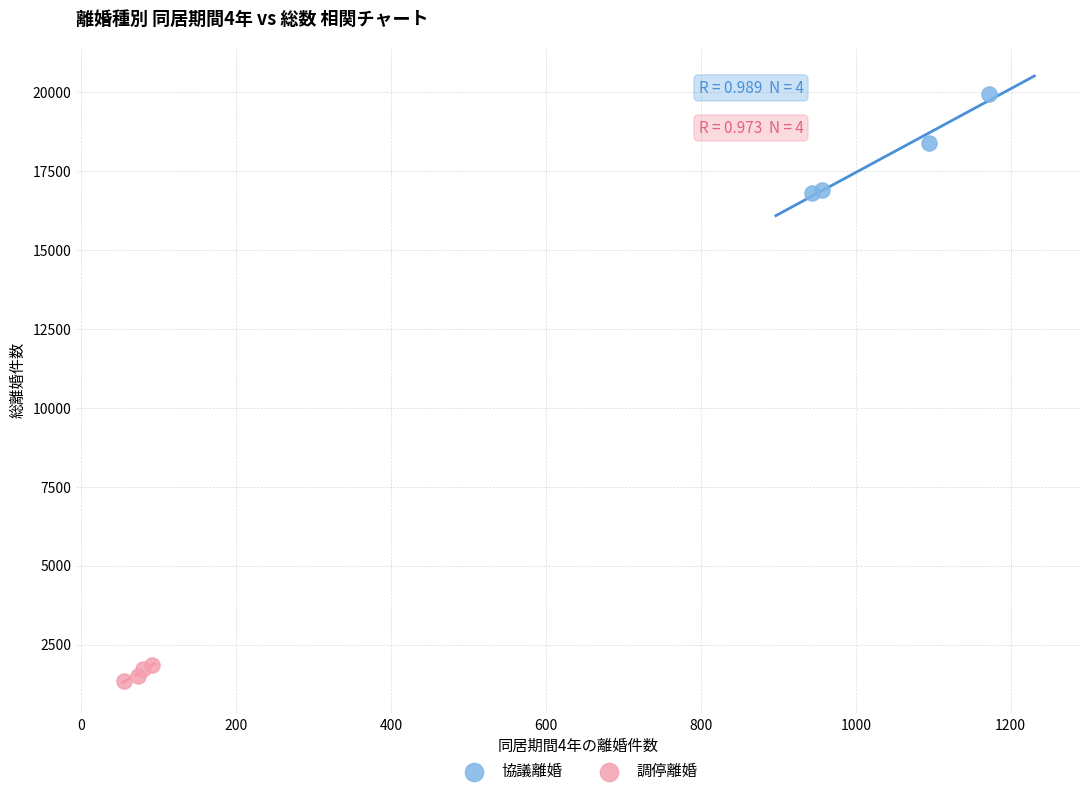

Which series has the largest Y range (max minus min)?

協議離婚